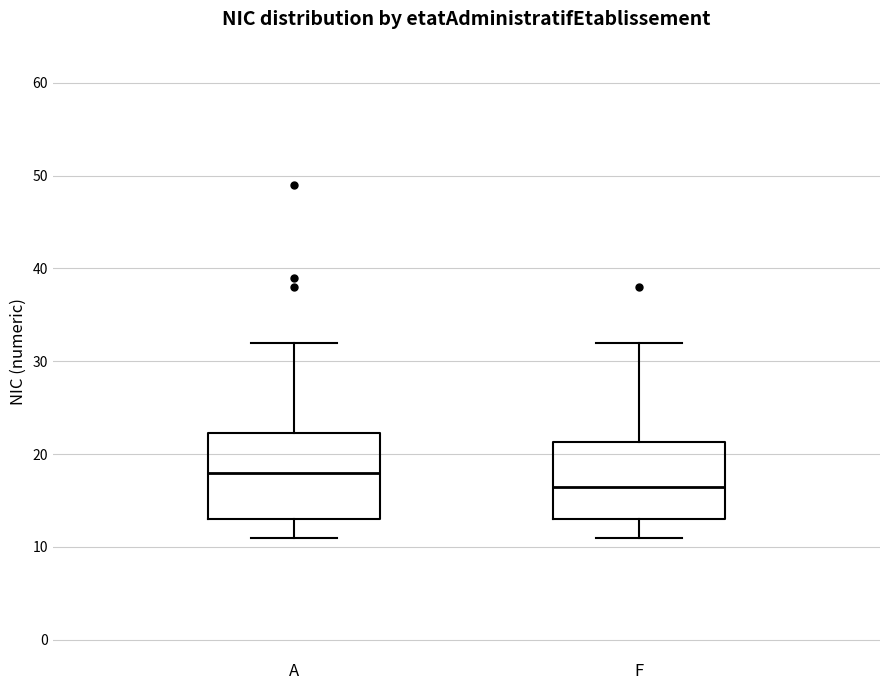

Reading left to right, transcribe this box plot: for each box, give where its median line is, the range the box spans, and where its two whiskers end, as read against the y-axis. The values are not printed on the chart, so give them approximately, as read against the axis.

A: median 18, box 13 to 22, whiskers 11 to 32
F: median 17, box 13 to 21, whiskers 11 to 32